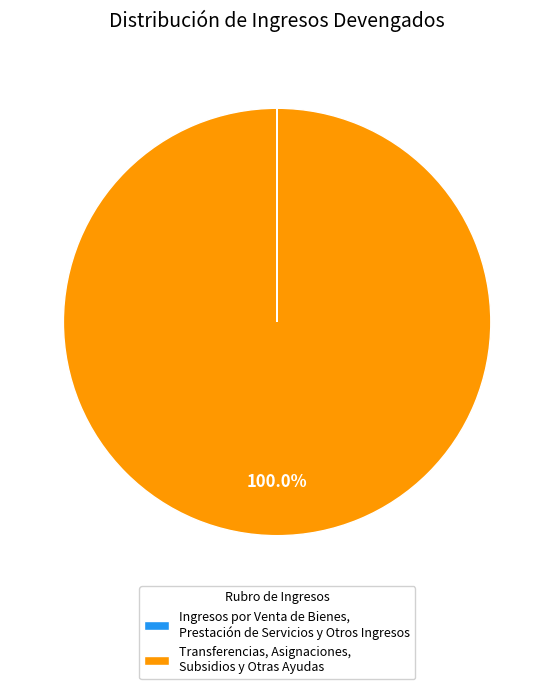

Does Transferencias, Asignaciones, Subsidios y Otras Ayudas represent more than half of the total?

Yes